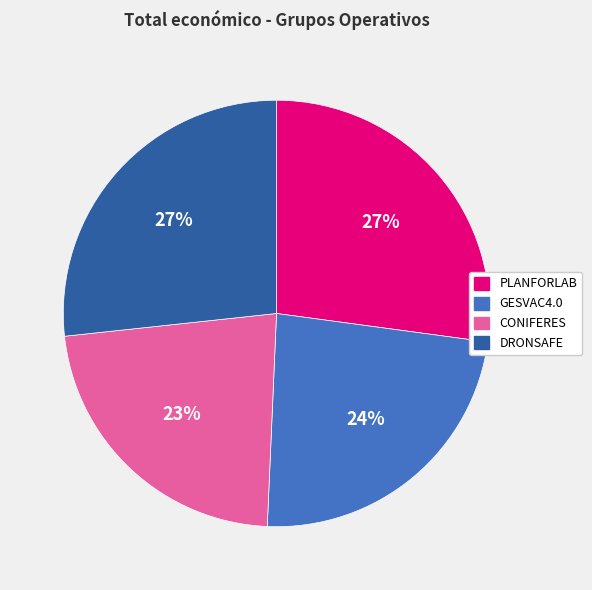

Which category has the smallest portion of the pie?

CONIFERES